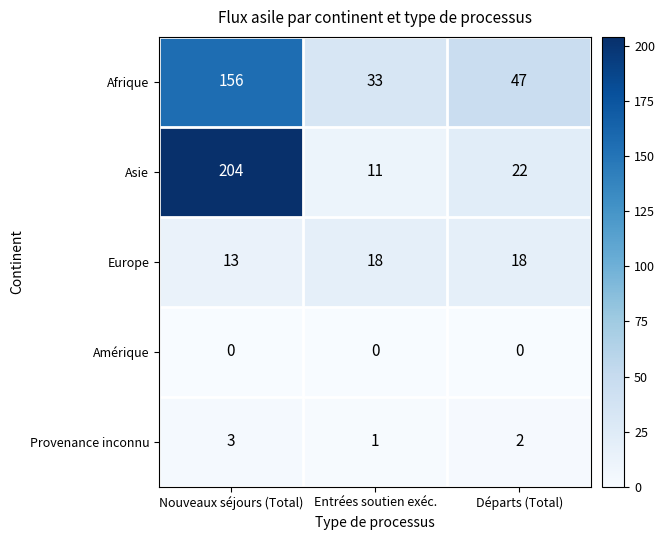

Reading left to right, what are all the values shown in this chart?

Afrique: 156	33	47
Asie: 204	11	22
Europe: 13	18	18
Amérique: 0	0	0
Provenance inconnu: 3	1	2